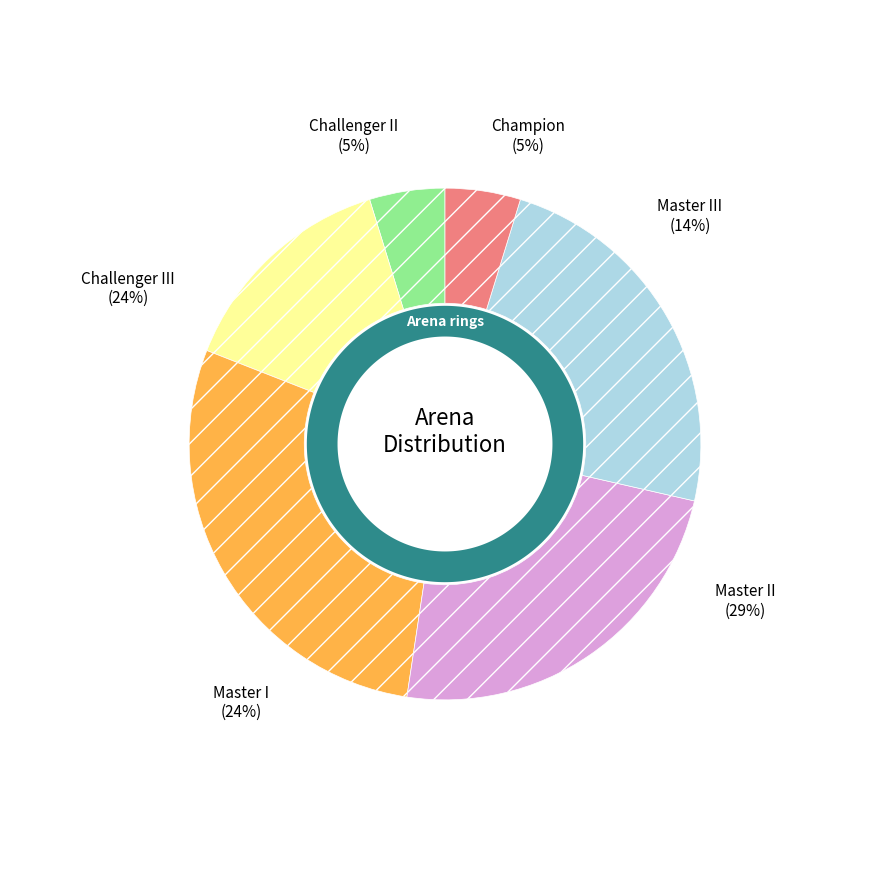

To the nearest percent, what portion does Master III represent?

14%